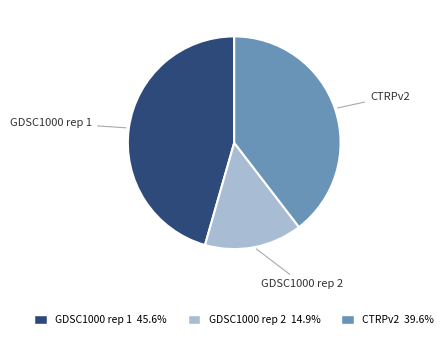

Which category has the biggest portion of the pie?

GDSC1000 rep 1